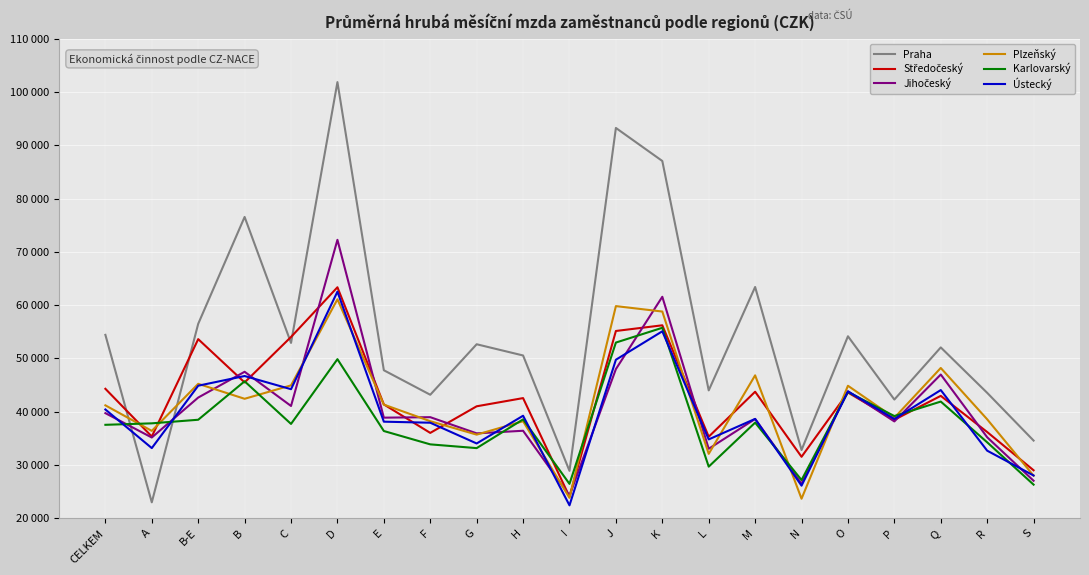

Reading left to right, transcribe all the data shown in this chart.

Praha: CELKEM=54438	A=23003	B-E=56504	B=76568	C=52924	D=101875	E=47794	F=43195	G=52673	H=50567	I=28909	J=93273	K=87071	L=44014	M=63422	N=32824	O=54174	P=42295	Q=52080	R=43555	S=34593
Středočeský: CELKEM=44312	A=35356	B-E=53632	B=45508	C=54043	D=63368	E=41382	F=36035	G=41029	H=42567	I=24055	J=55165	K=56231	L=35322	M=43762	N=31552	O=43612	P=38501	Q=42987	R=36199	S=29017
Jihočeský: CELKEM=39743	A=35169	B-E=42668	B=47509	C=41089	D=72273	E=38896	F=38986	G=35949	H=36438	I=24262	J=48010	K=61584	L=33055	M=38646	N=26498	O=43835	P=38191	Q=46991	R=35216	S=27053
Plzeňský: CELKEM=41207	A=36416	B-E=45246	B=42438	C=44955	D=61113	E=41344	F=38231	G=35709	H=38227	I=23847	J=59833	K=58814	L=32102	M=46840	N=23679	O=44885	P=38870	Q=48221	R=38588	S=28001
Karlovarský: CELKEM=37553	A=37830	B-E=38504	B=45717	C=37720	D=49872	E=36389	F=33884	G=33178	H=38574	I=26468	J=52991	K=55764	L=29703	M=37963	N=27189	O=43719	P=39196	Q=41915	R=34268	S=26322
Ústecký: CELKEM=40428	A=33183	B-E=44892	B=46711	C=44238	D=62547	E=38141	F=37946	G=34051	H=39255	I=22437	J=49770	K=55103	L=34815	M=38663	N=26130	O=43823	P=38650	Q=44075	R=32698	S=28041